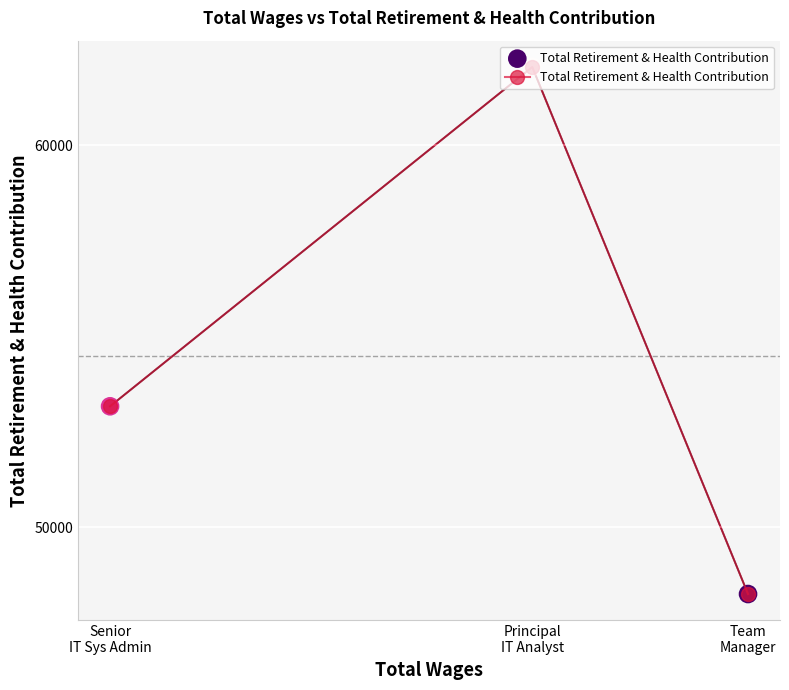

What is the change in value from Team
Manager to Principal
IT Analyst?

+13797